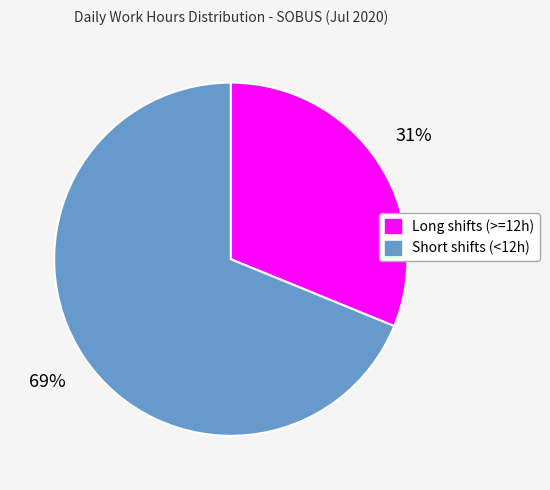

Is there a majority slice in this chart?

Yes